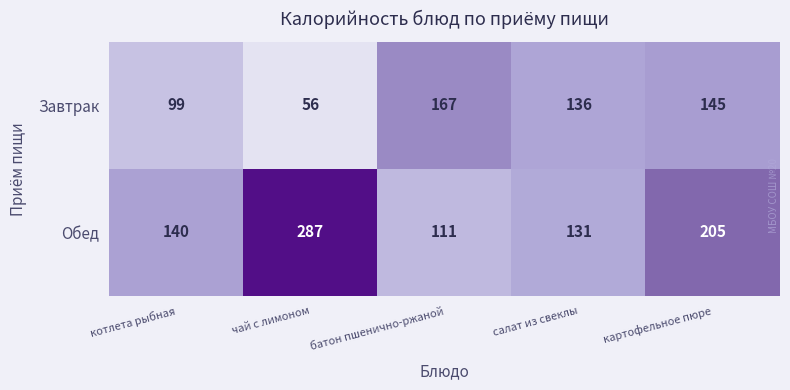

What is the difference between the highest and lowest values at котлета рыбная?

41